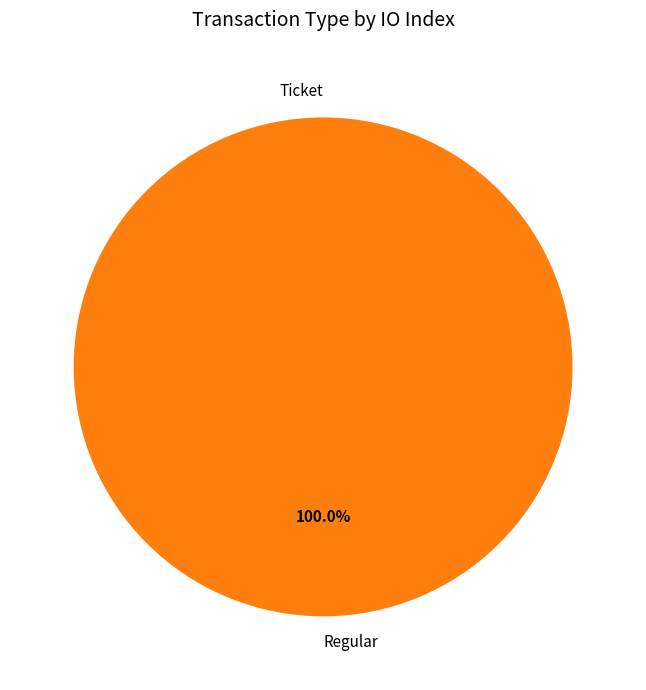

Which slice is the smallest?

Ticket